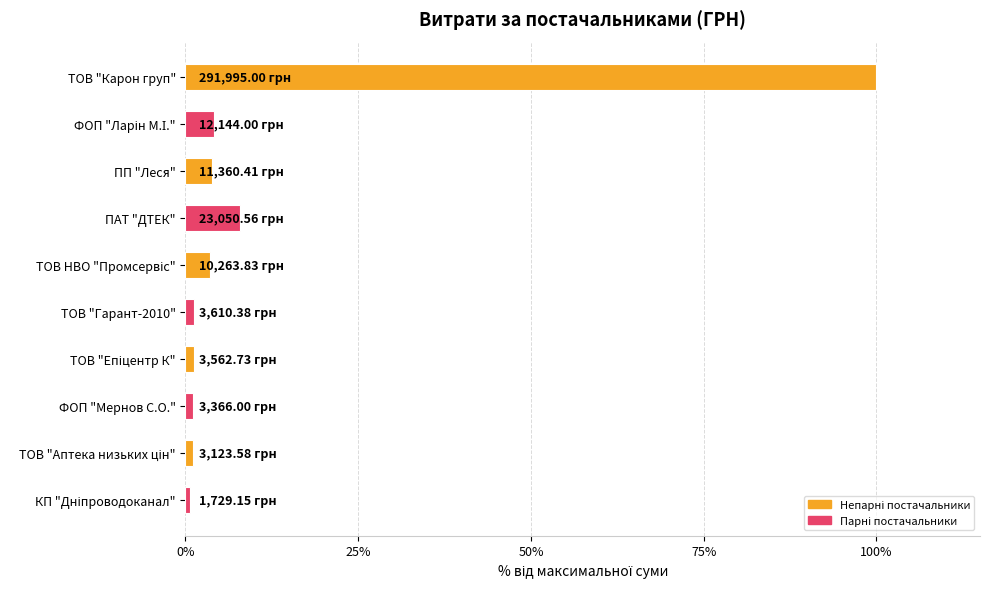

What is the change in value from ТОВ "Карон груп" to ПП "Леся"?

-96.1